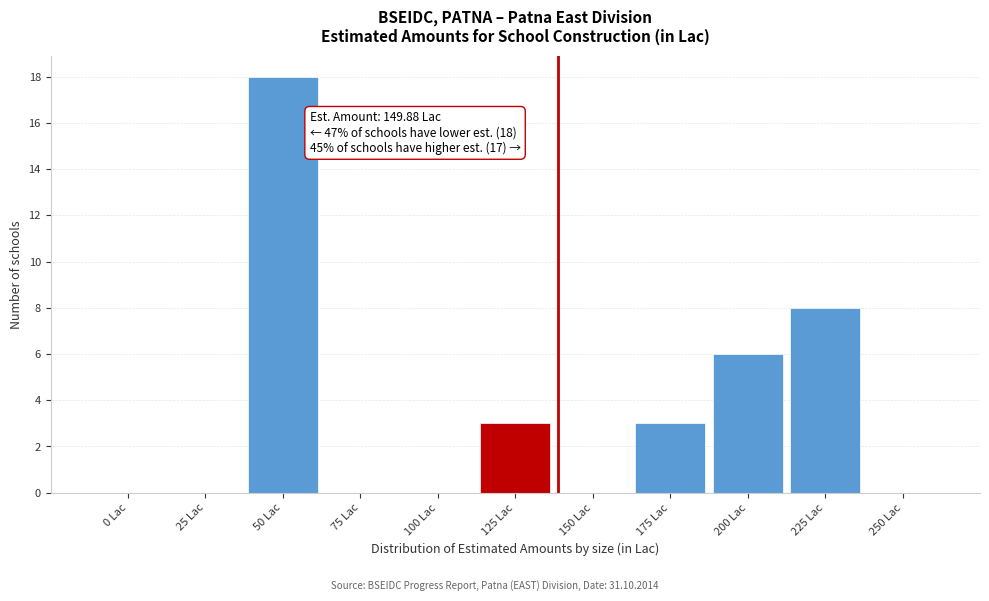

Reading right to left, what are all the values shown in this chart?

250 Lac=0	225 Lac=8	200 Lac=6	175 Lac=3	150 Lac=0	125 Lac=3	100 Lac=0	75 Lac=0	50 Lac=18	25 Lac=0	0 Lac=0